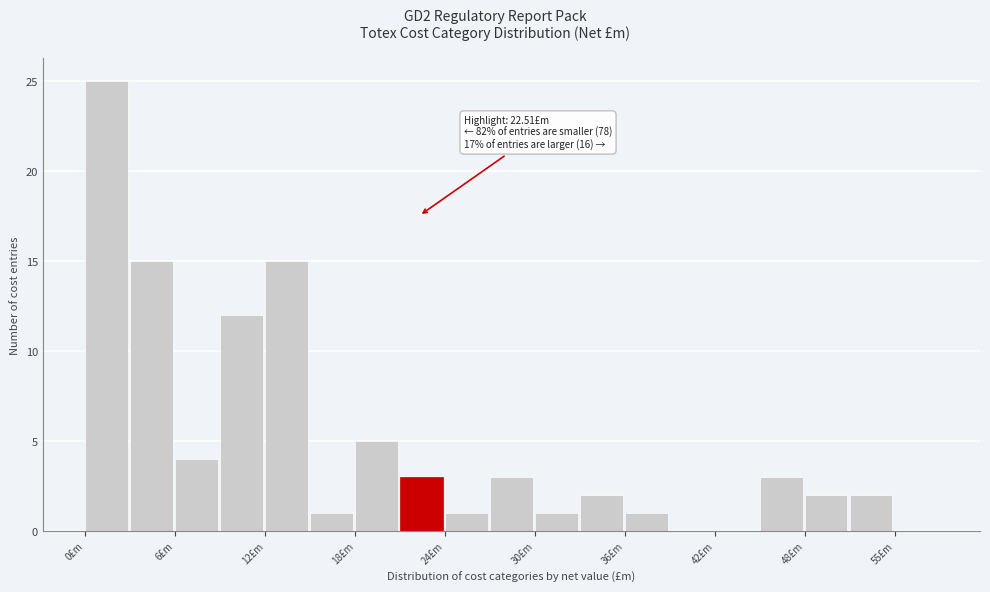

Around what value on the x-axis is the tallest bar? Give the approximate position of its centre, as read against the axis.

1